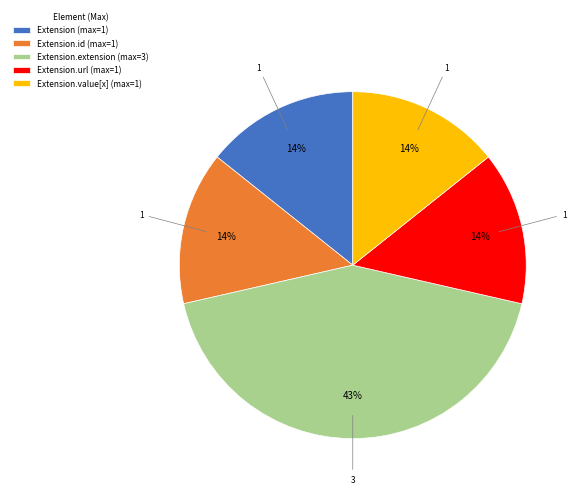

The Extension.url (max=1) slice represents 7% of the pie. True or false?

False